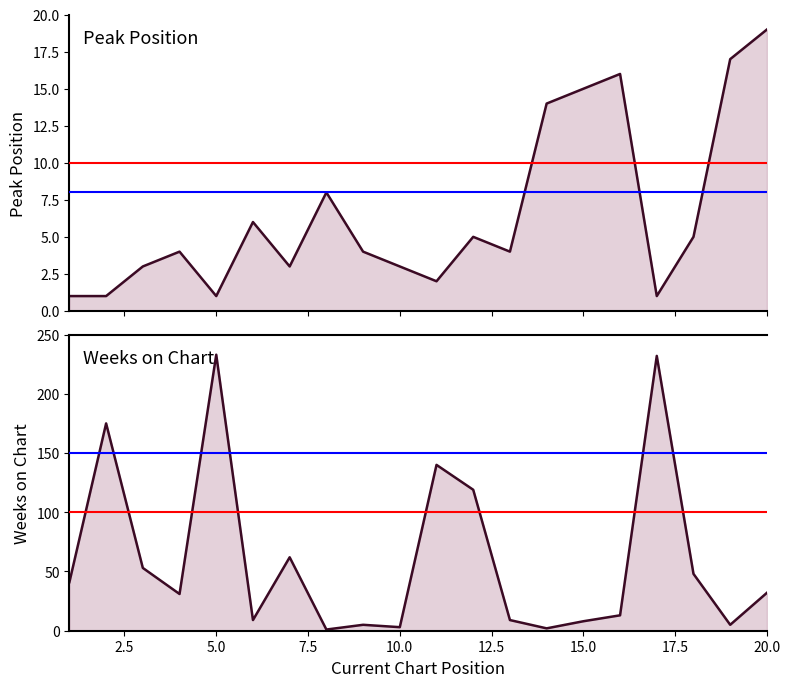

Which series has the largest total across all categories?

Weeks on Chart